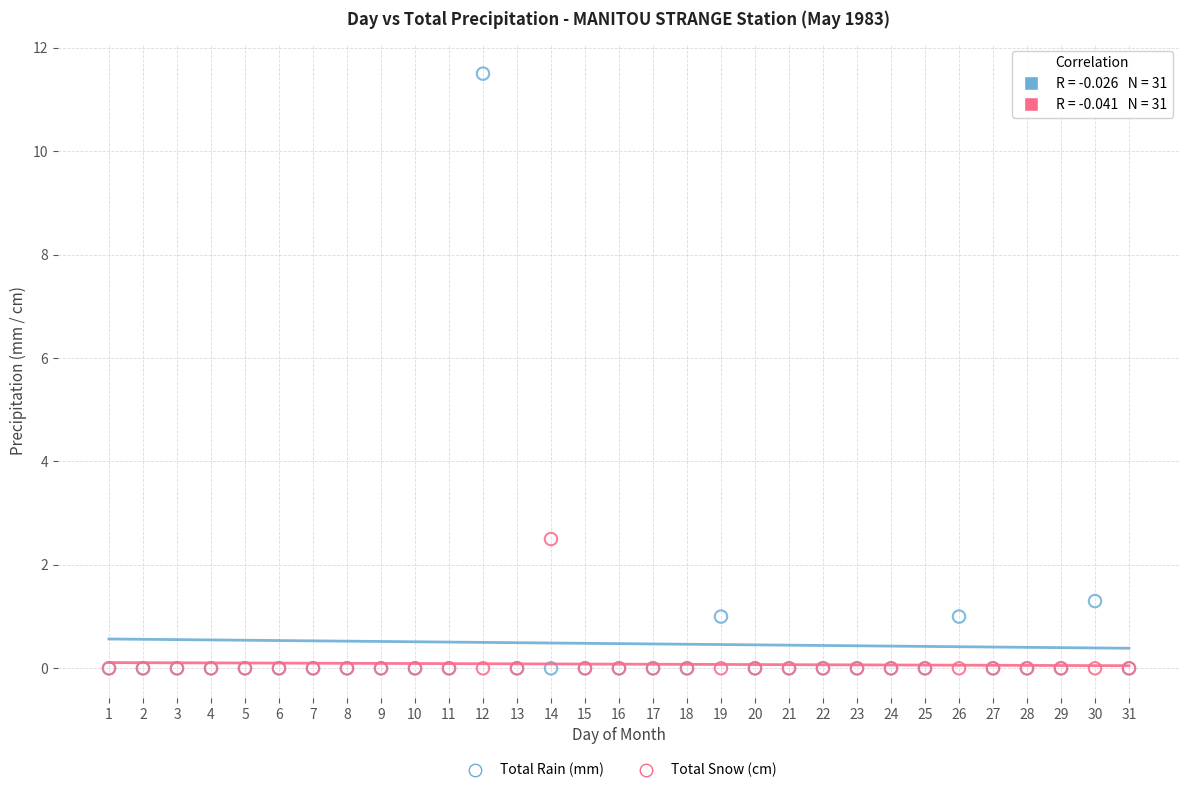

What are all the series names shown in the legend?

Total Rain (mm), Total Snow (cm)